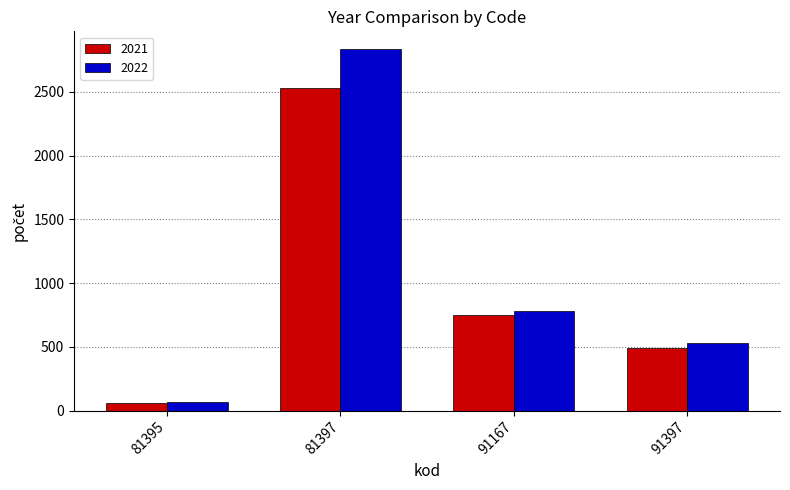

List the labels in order of 2021 value, largest first.

81397, 91167, 91397, 81395